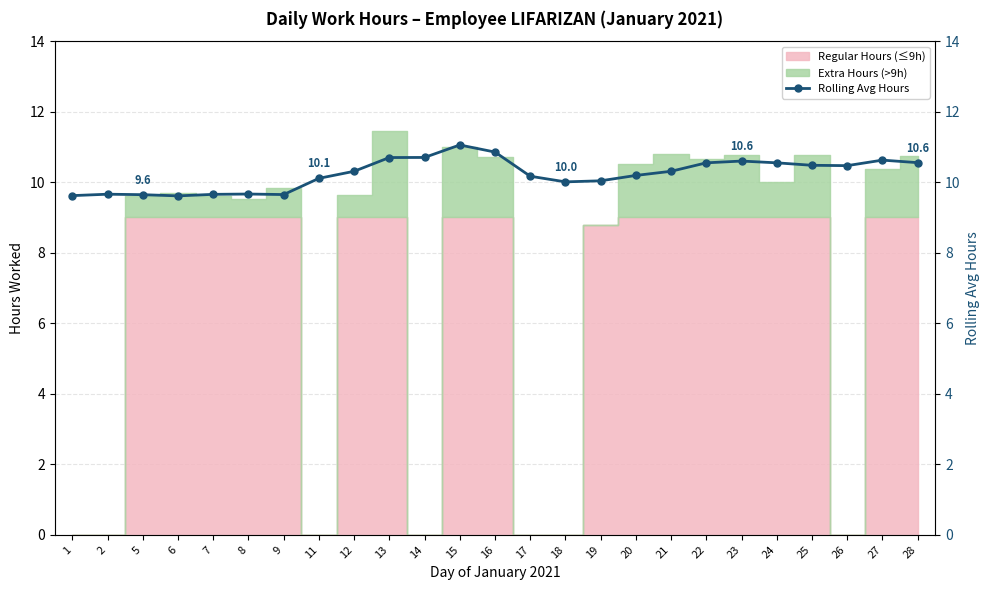

Reading left to right, transcribe all the data shown in this chart.

9.6	9.7	9.6	9.6	9.7	9.7	9.7	10.1	10.3	10.7	10.7	11.1	10.9	10.2	10.0	10.0	10.2	10.3	10.6	10.6	10.6	10.5	10.5	10.6	10.6